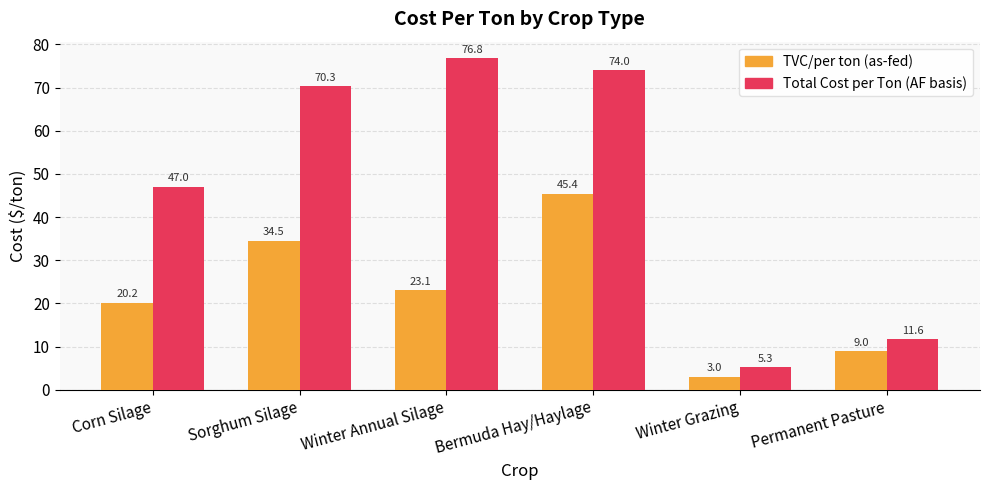

Rank the series at Permanent Pasture from highest to lowest value.

Total Cost per Ton (AF basis), TVC/per ton (as-fed)